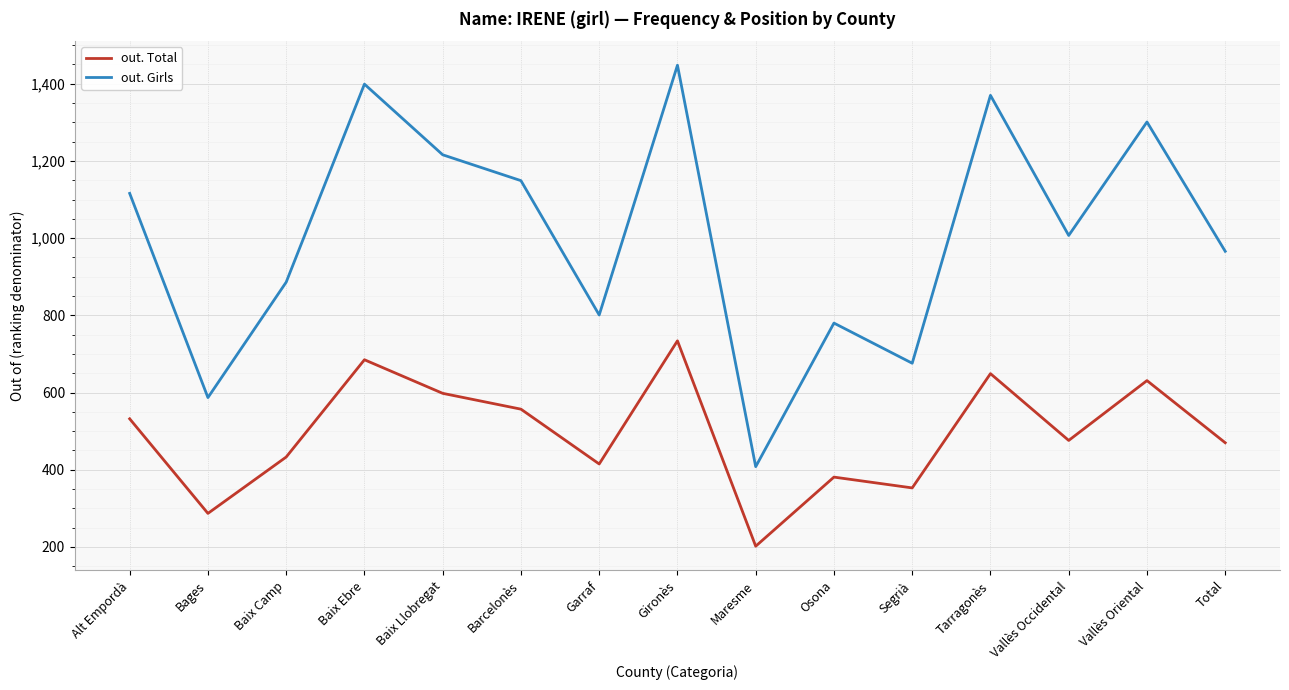

Which series changed the most between Baix Llobregat and Garraf?

out. Girls